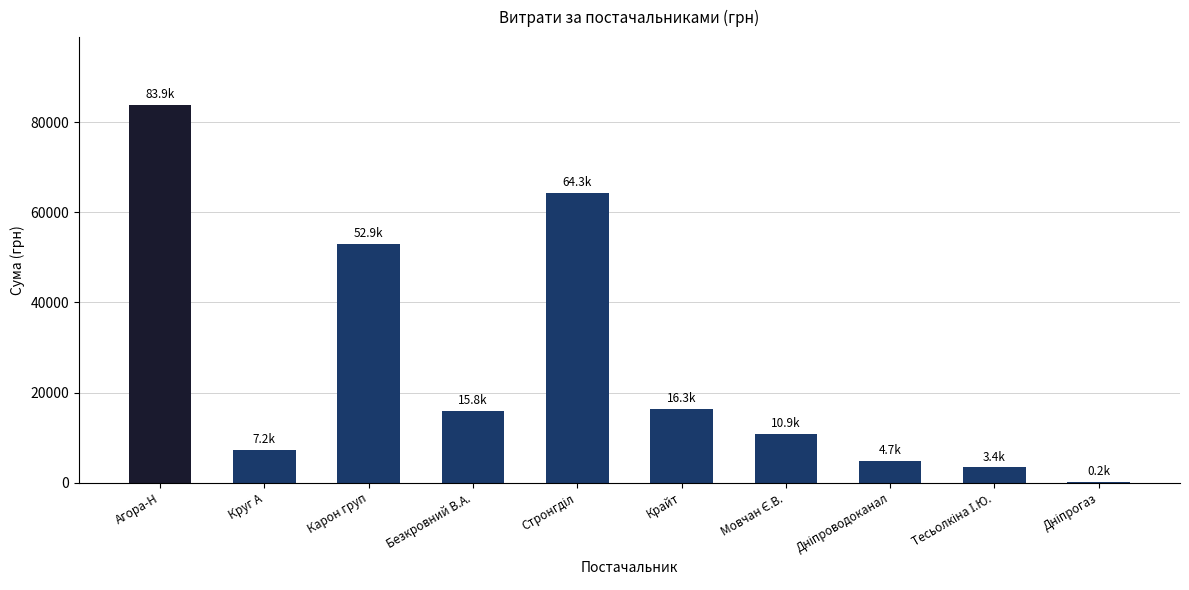

What is the ratio of the value at Карон груп to the value at Крайт?

3.3